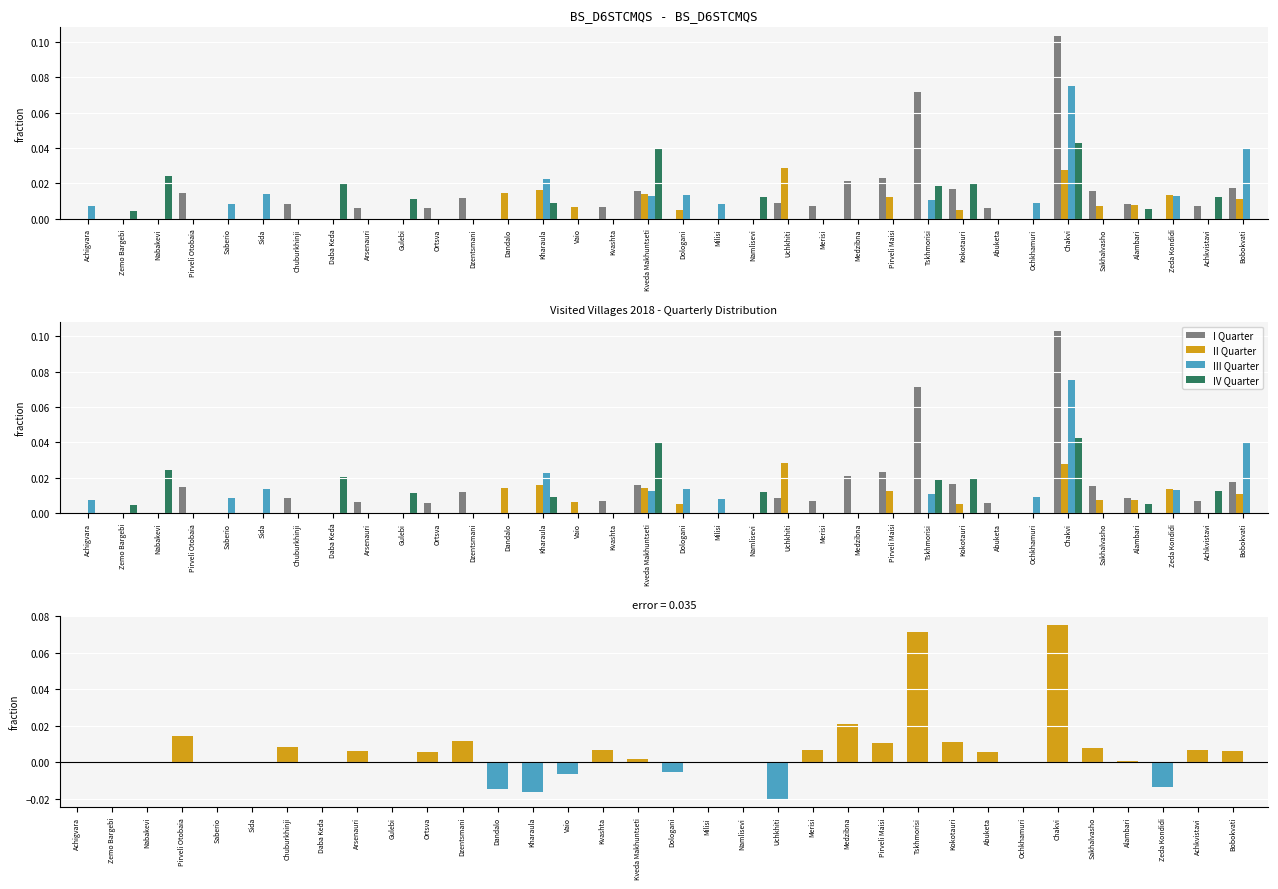

Which series changed the most between Kharaula and Sakhalvasho?

diff Q1-Q2